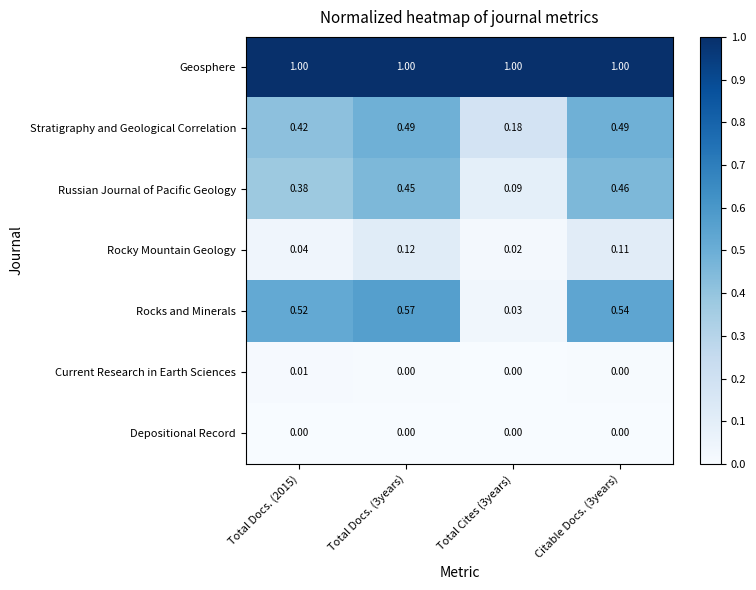

At how many categories does at least one series exceed 0?

4